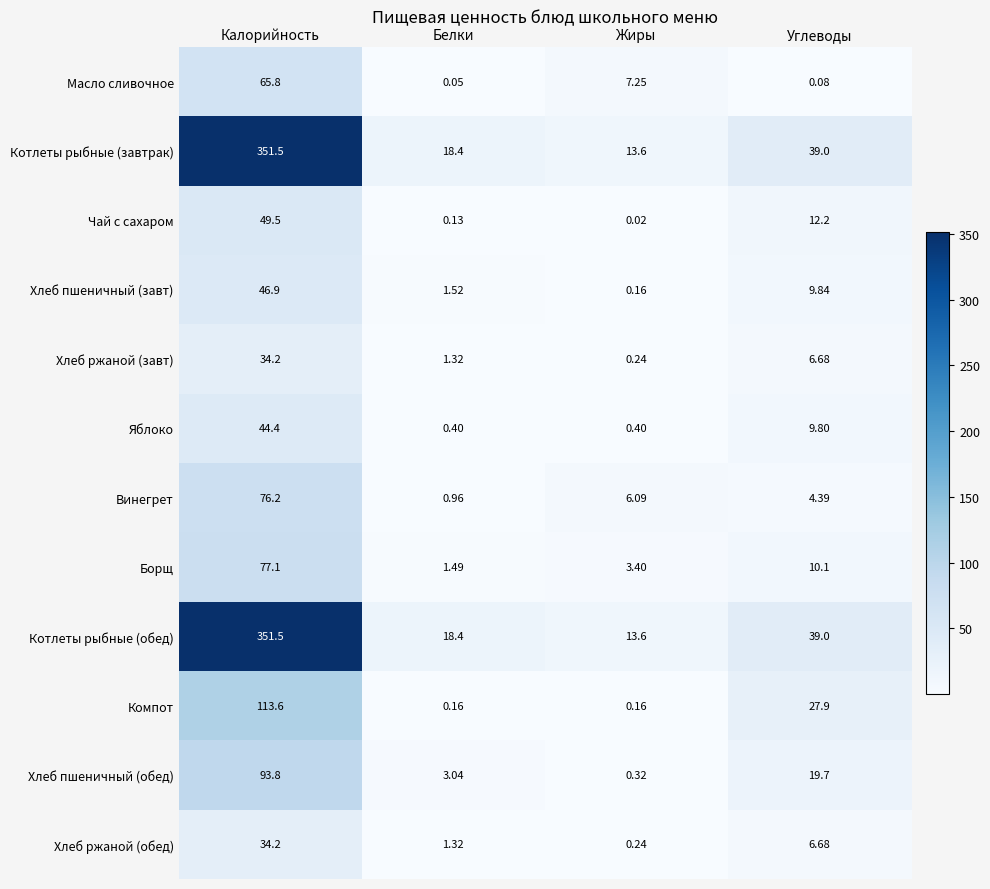

At which category is the sum across all series the highest?

Калорийность